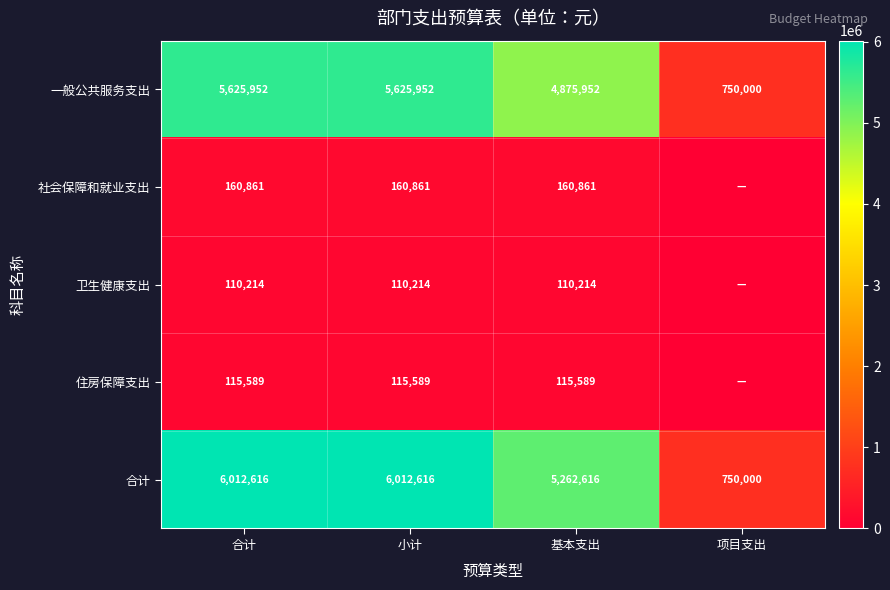

The value of 住房保障支出 at 合计 is 181119.0. True or false?

False